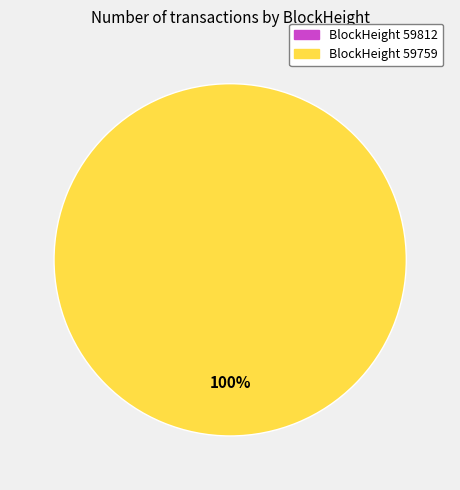

To the nearest percent, what is the average slice percentage?

50%